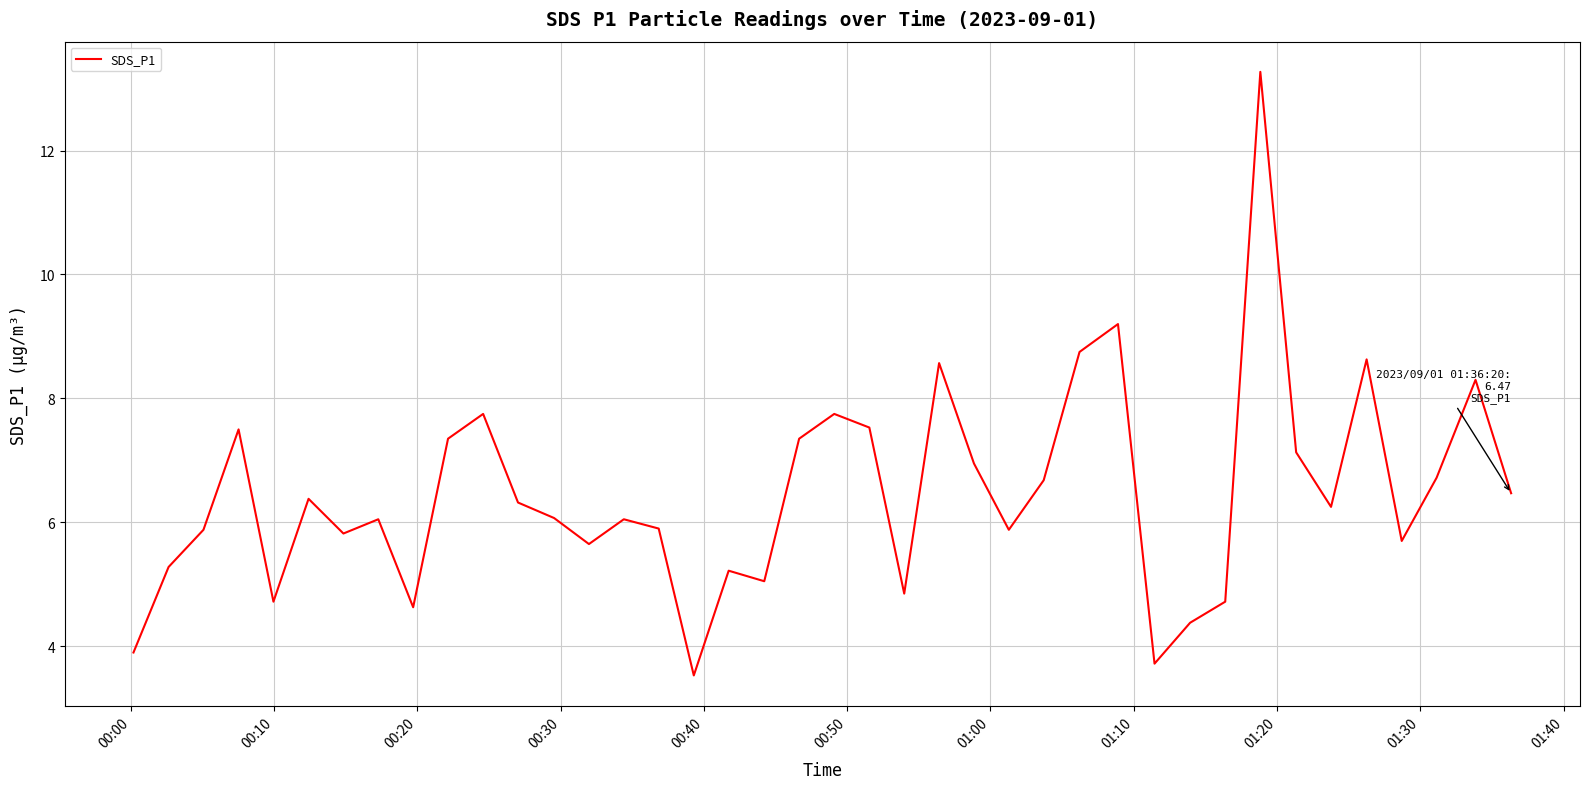

What is the minimum value shown in the chart?

3.5